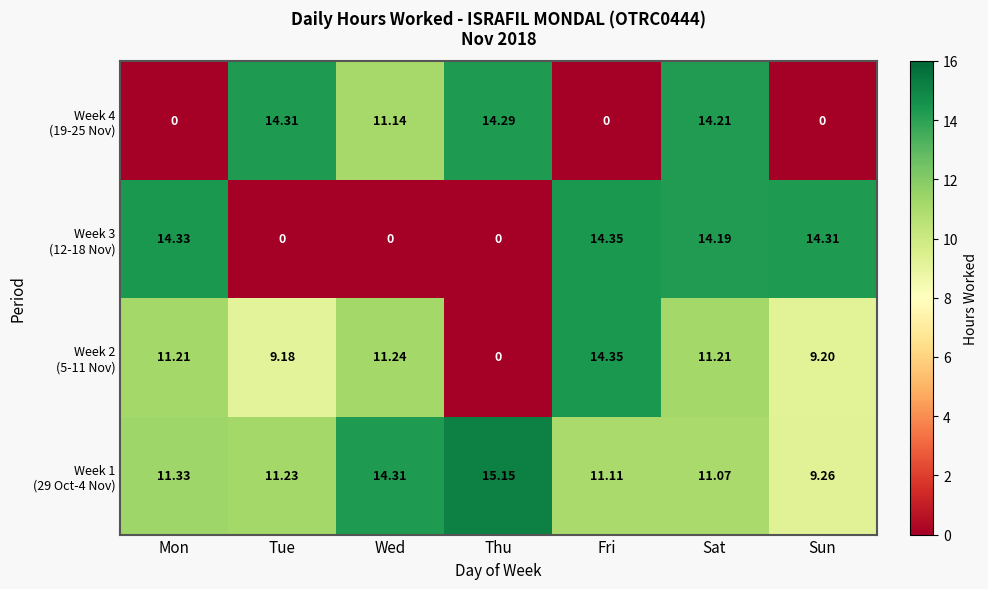

At which category does the chart reach its peak across all series?

Thu